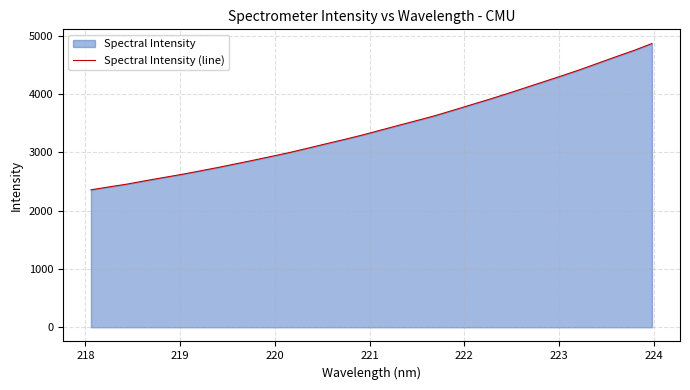

How many lines are shown in the chart?

1